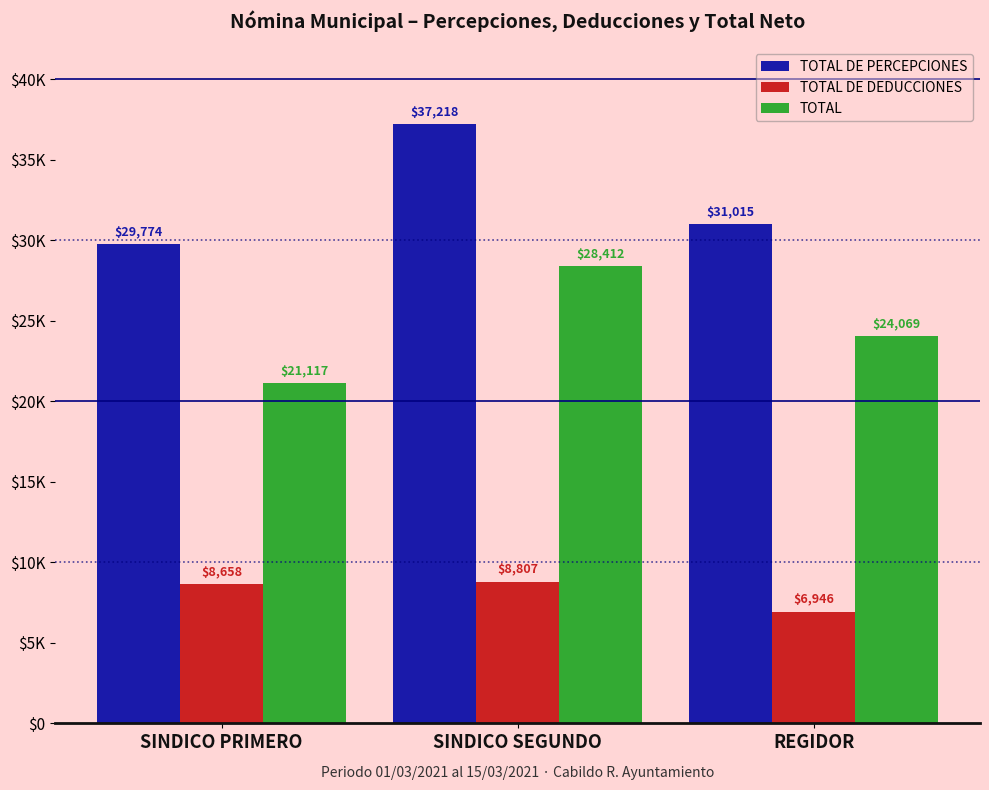

Are the bars horizontal?

No